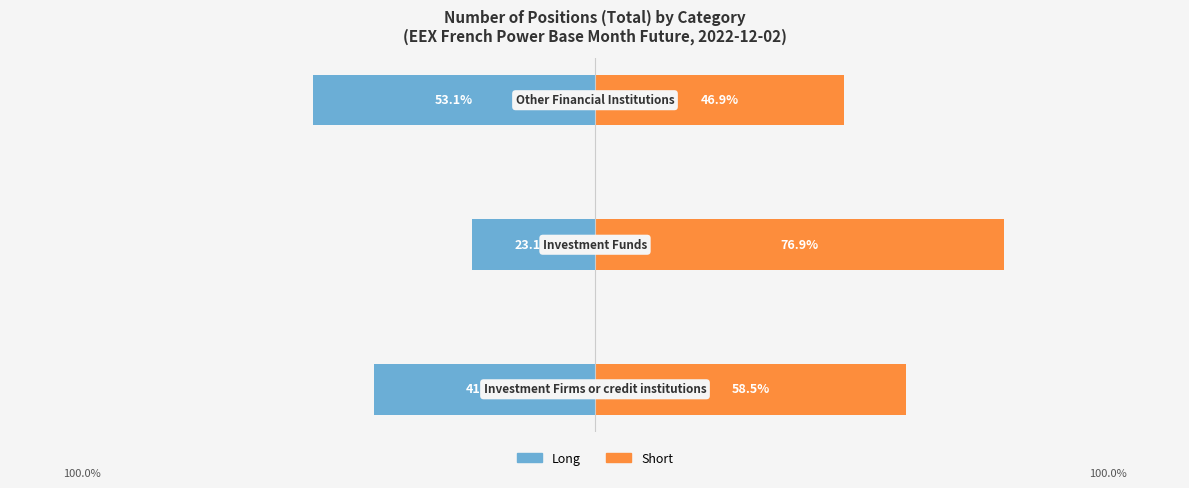

How many bars are there in total?

6